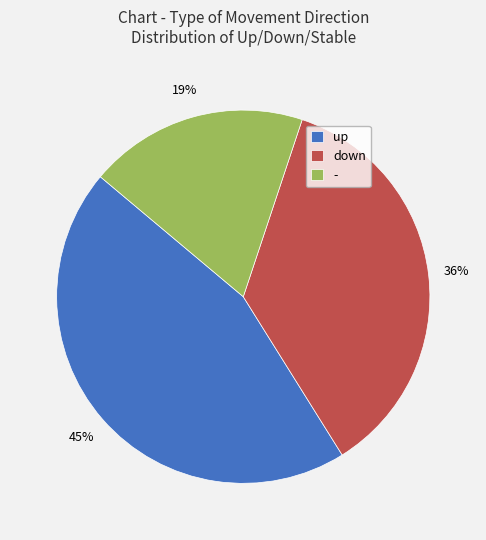

Is it true that - is 19% of the pie?

True